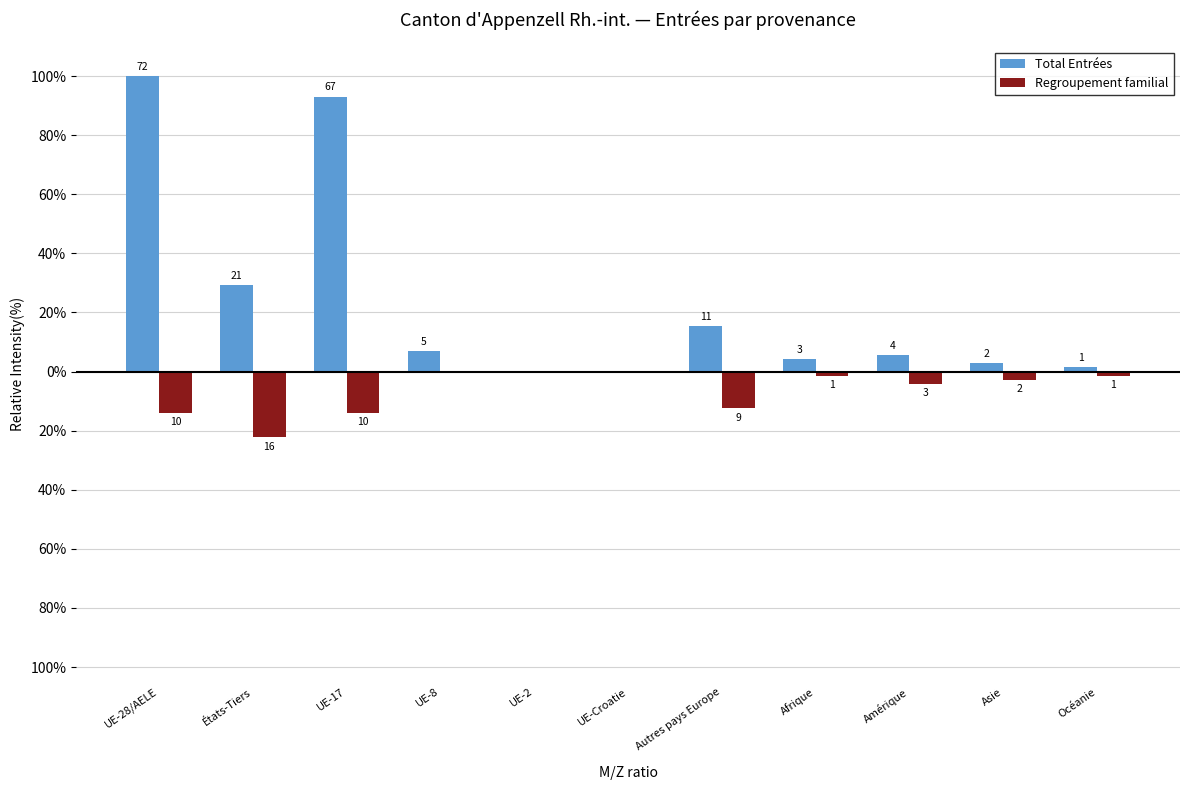

What is the minimum value shown in the chart?

-22.2